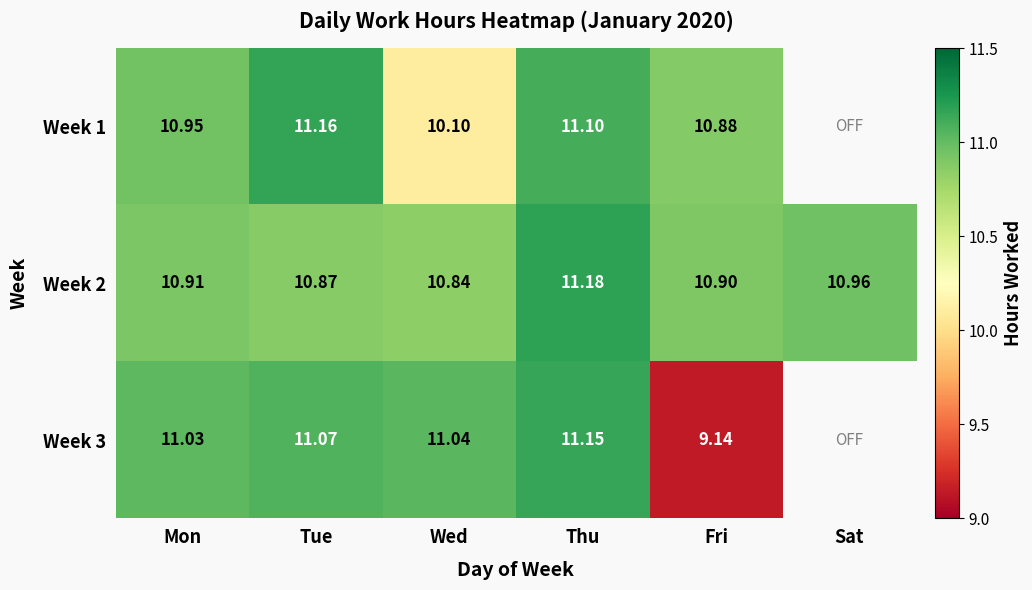

Is it true that Week 2 equals 17.7 at Wed?

False